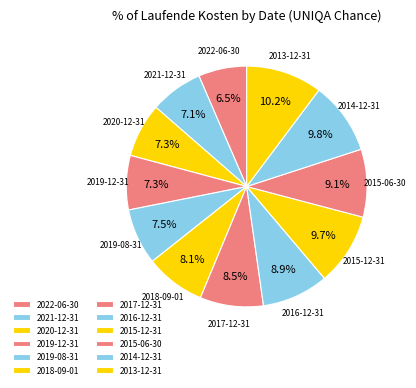

Between 2021-12-31 and 2013-12-31, which is larger?

2013-12-31